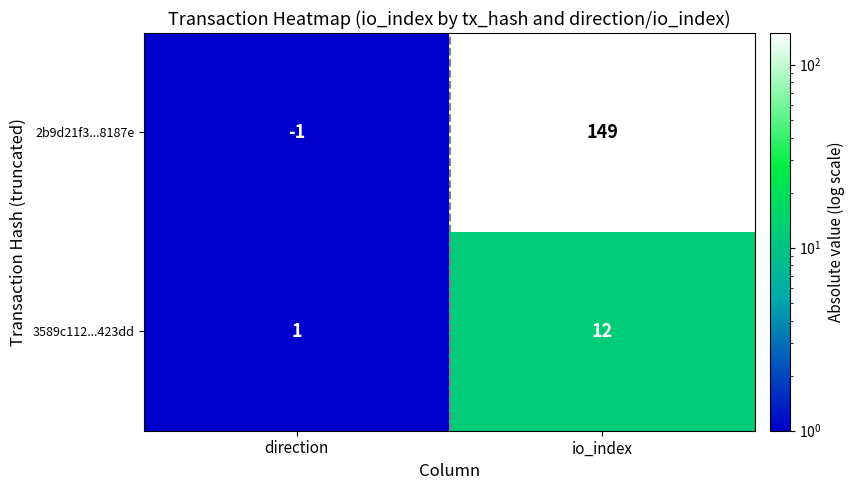

How many distinct data groups are displayed?

2